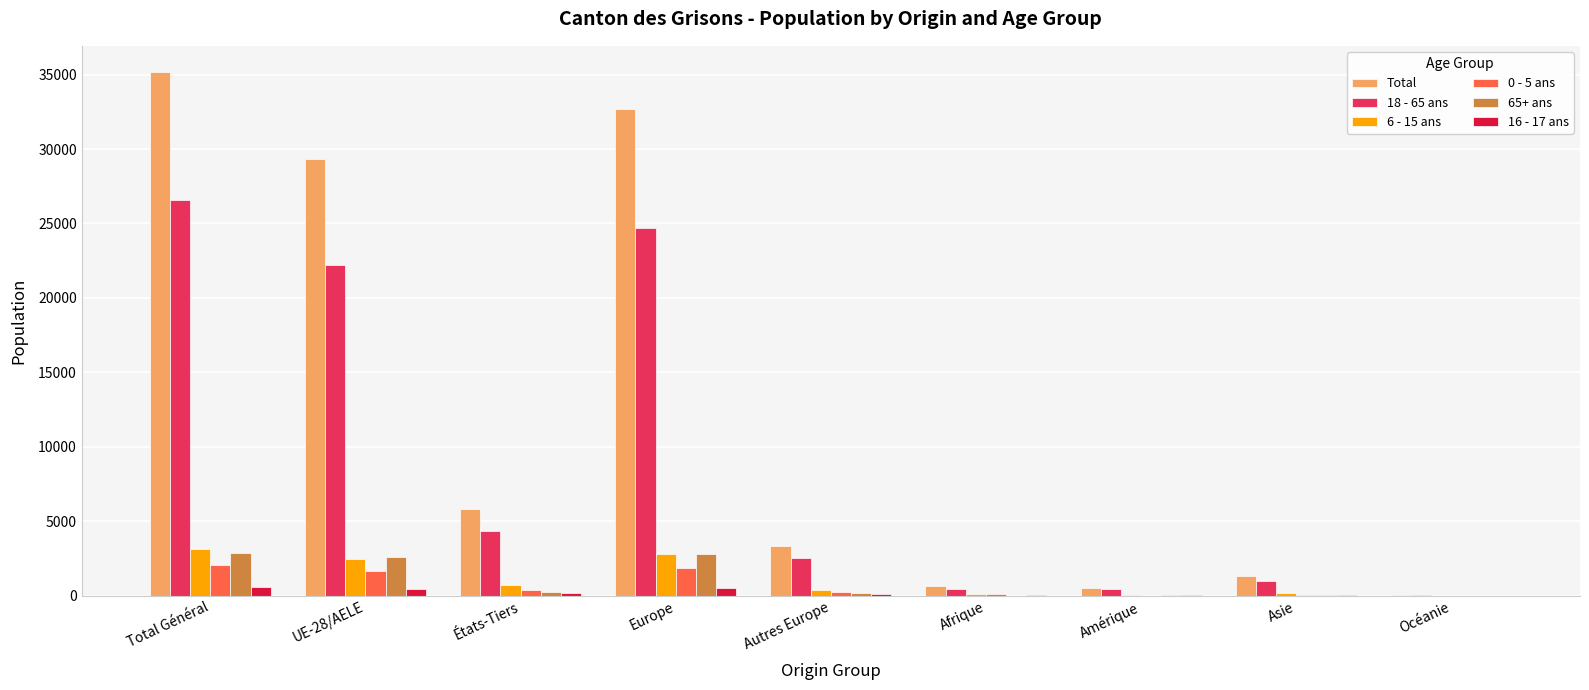

What is the total value across all series at UE-28/AELE?

58654